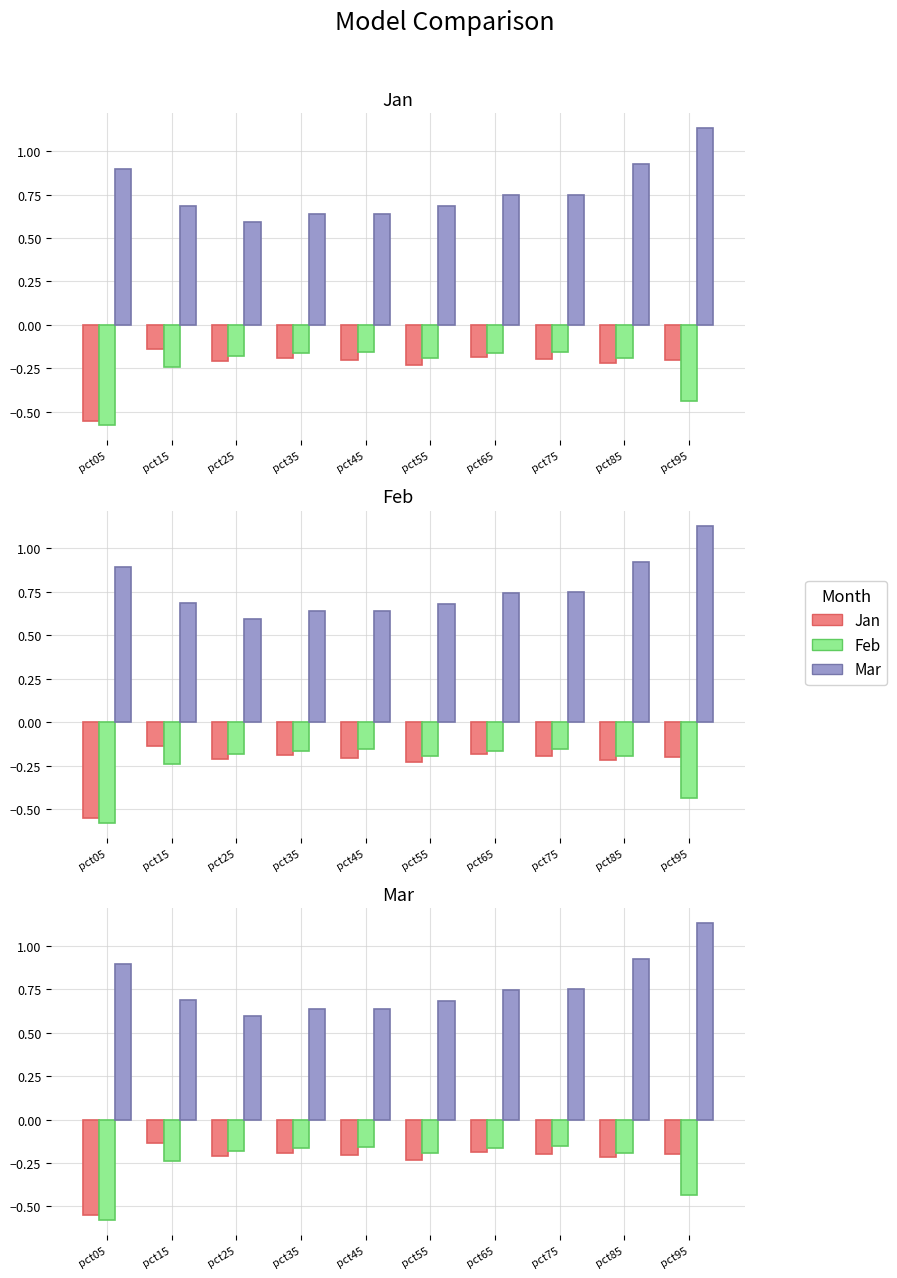

Which series has the largest total across all categories?

Mar